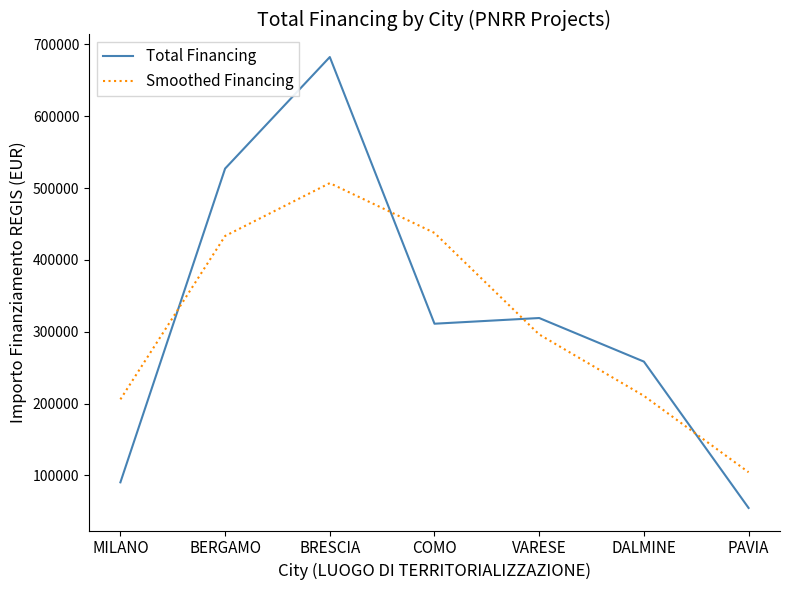

At how many categories does at least one series exceed 563028?

1